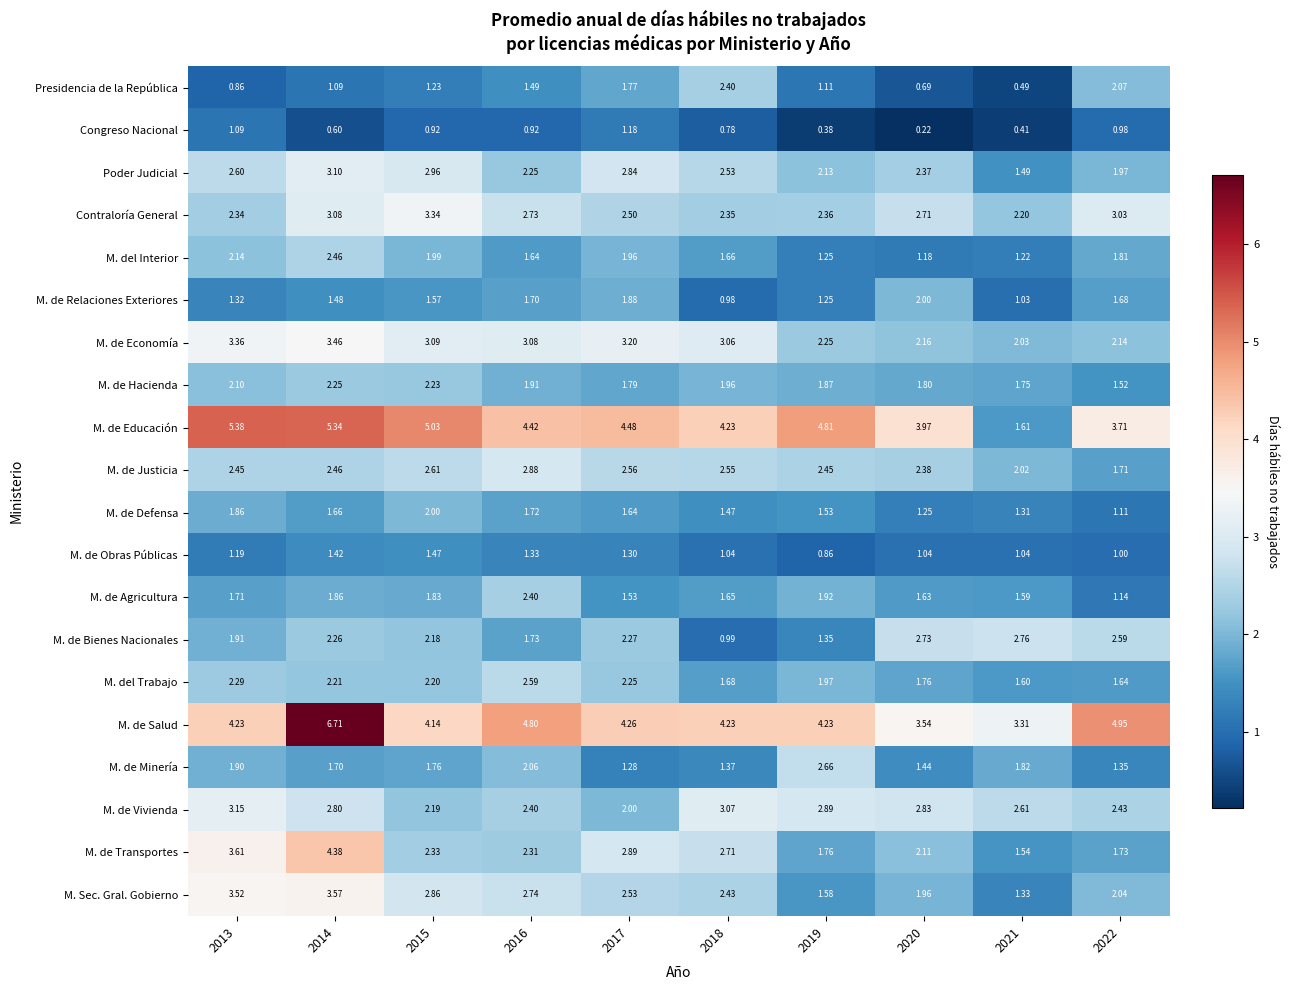

Which series has the largest range (max minus min)?

M. de Educación